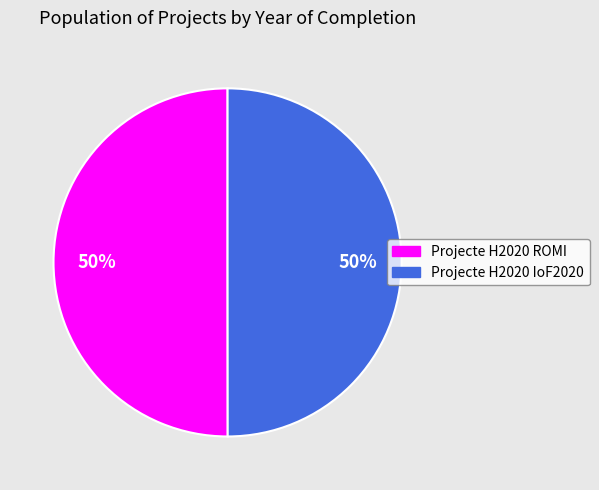

Is the sum of Projecte H2020 ROMI and Projecte H2020 IoF2020 greater than half?

Yes